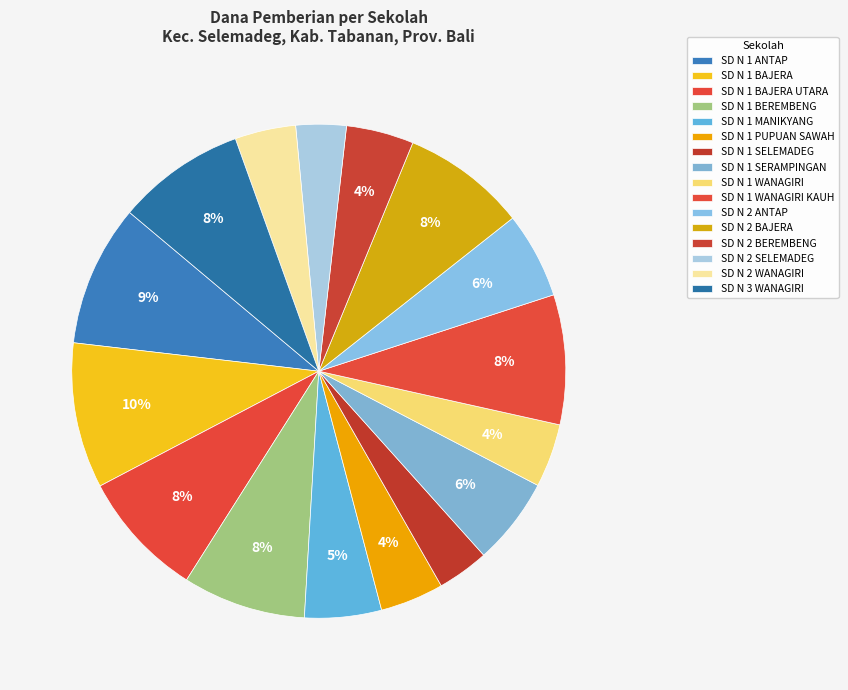

Count the number of slices in the pie.

16